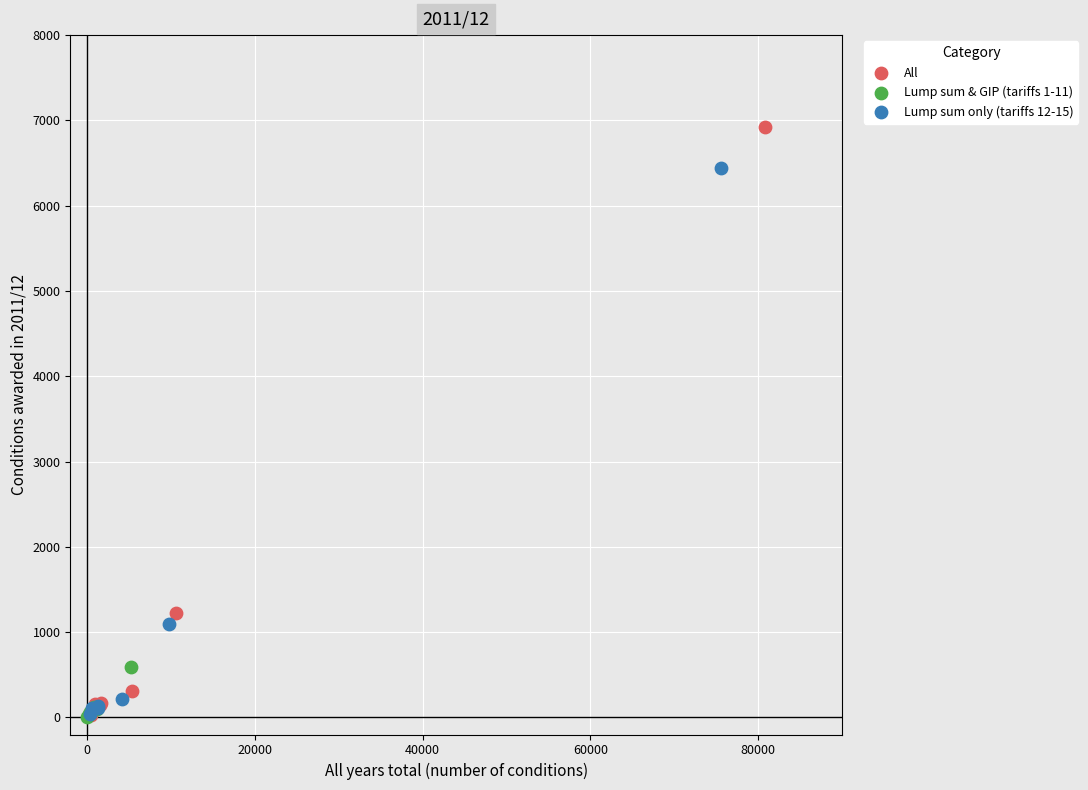

Which series contains the highest Y value?

All